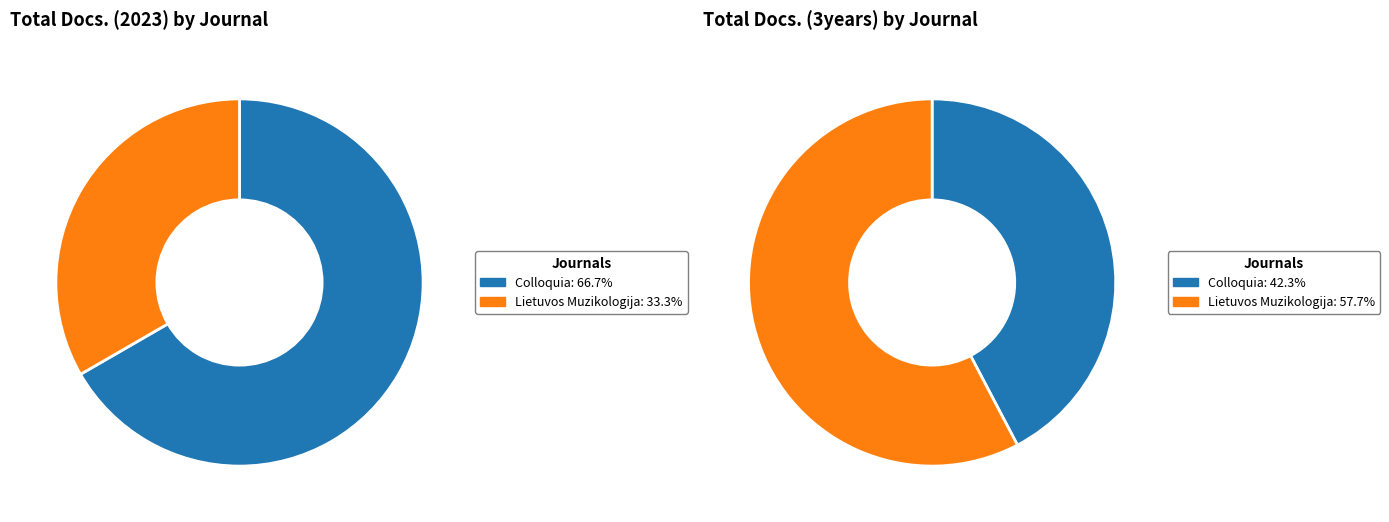

To the nearest percent, what percentage of the pie is Colloquia?

42%